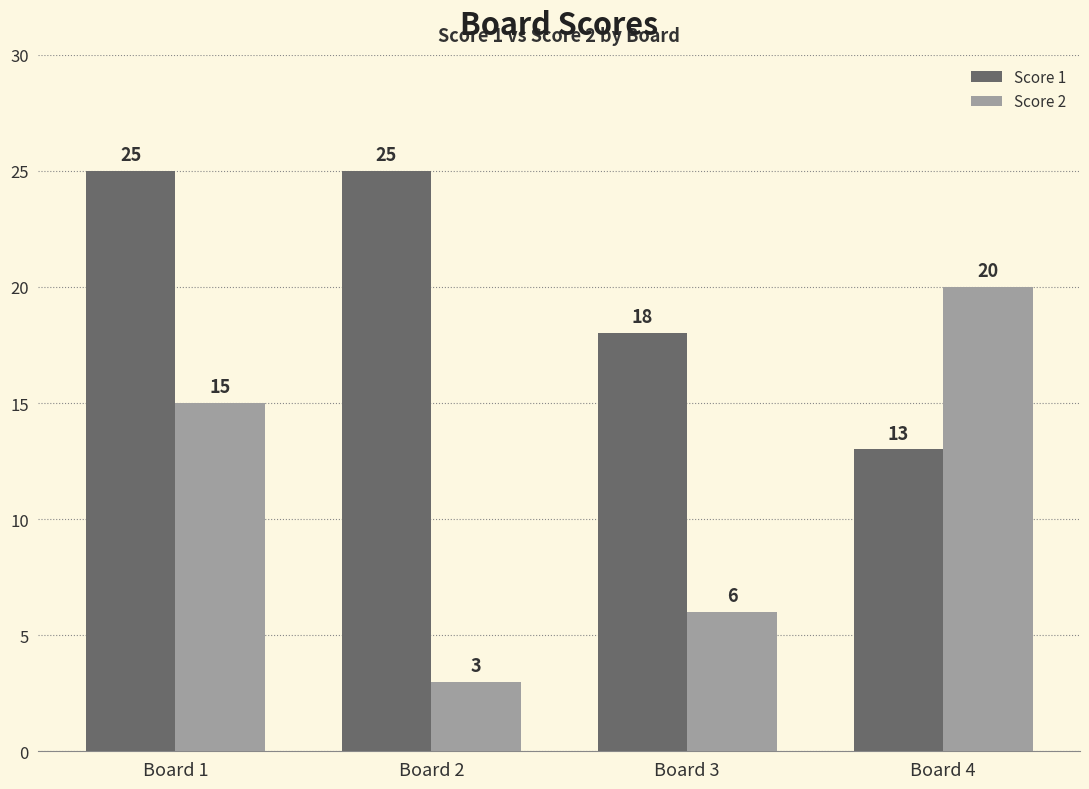

At which category is the sum across all series the highest?

Board 1